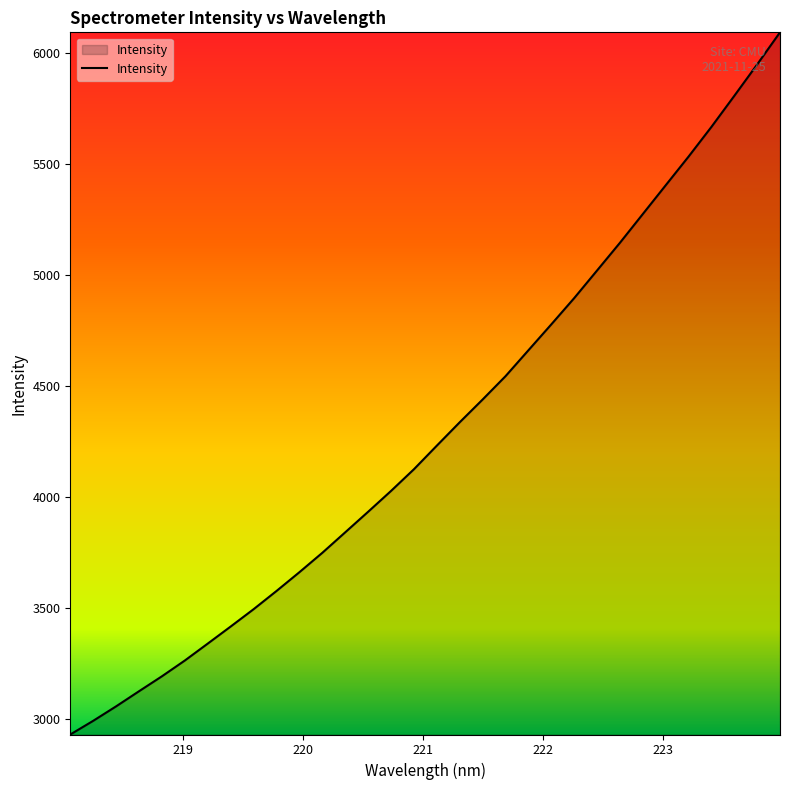

What is the smallest value displayed?

2929.9